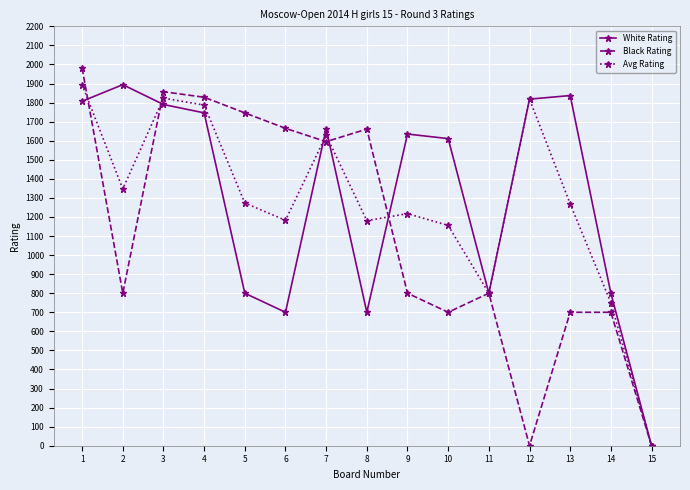

True or false: Avg Rating has more than 0 interior local peaks.

True